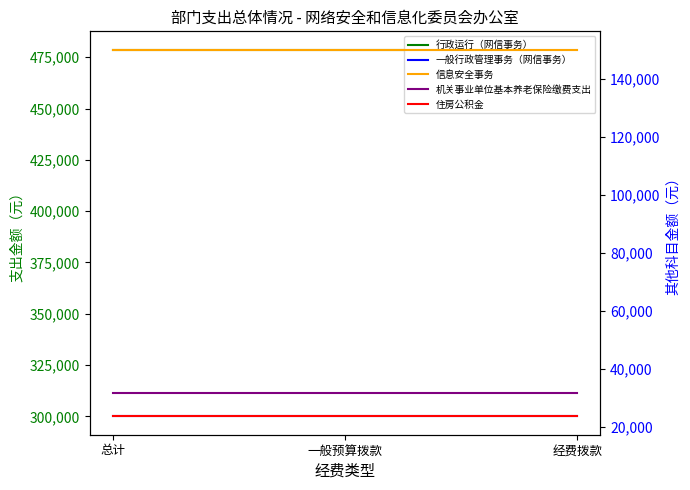

At which label is 一般行政管理事务（网信事务） closest to 300000?

总计